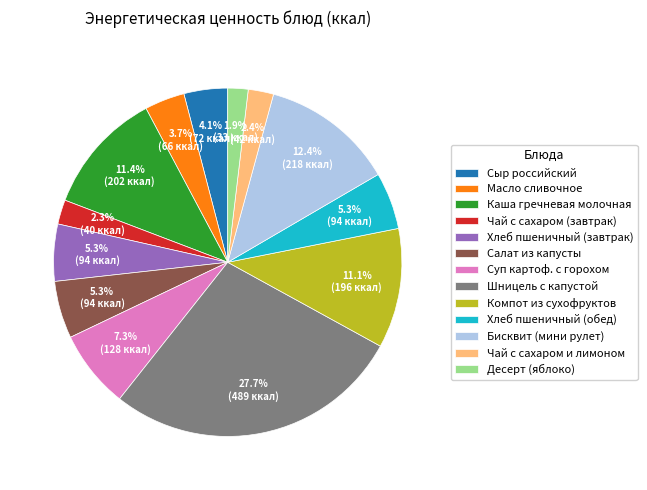

What is the ratio of the value at Хлеб пшеничный (завтрак) to the value at Чай с сахаром и лимоном?

2.2